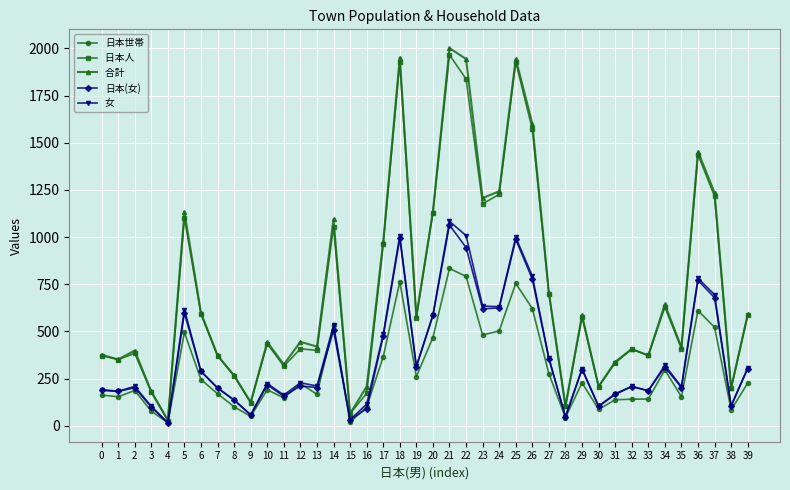

At which category is the sum across all series the highest?

21